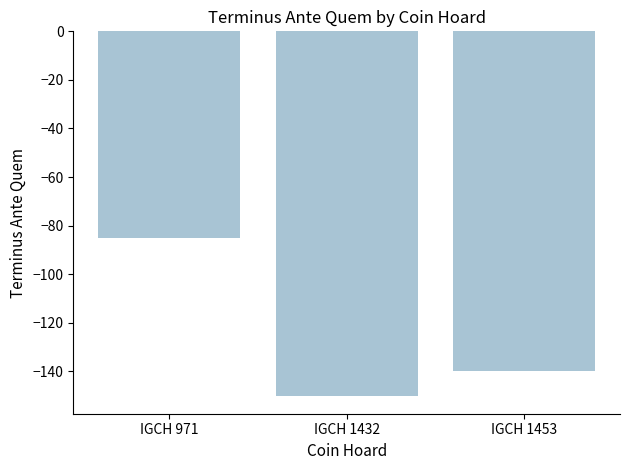

List the labels in order of value, smallest first.

IGCH 1432, IGCH 1453, IGCH 971